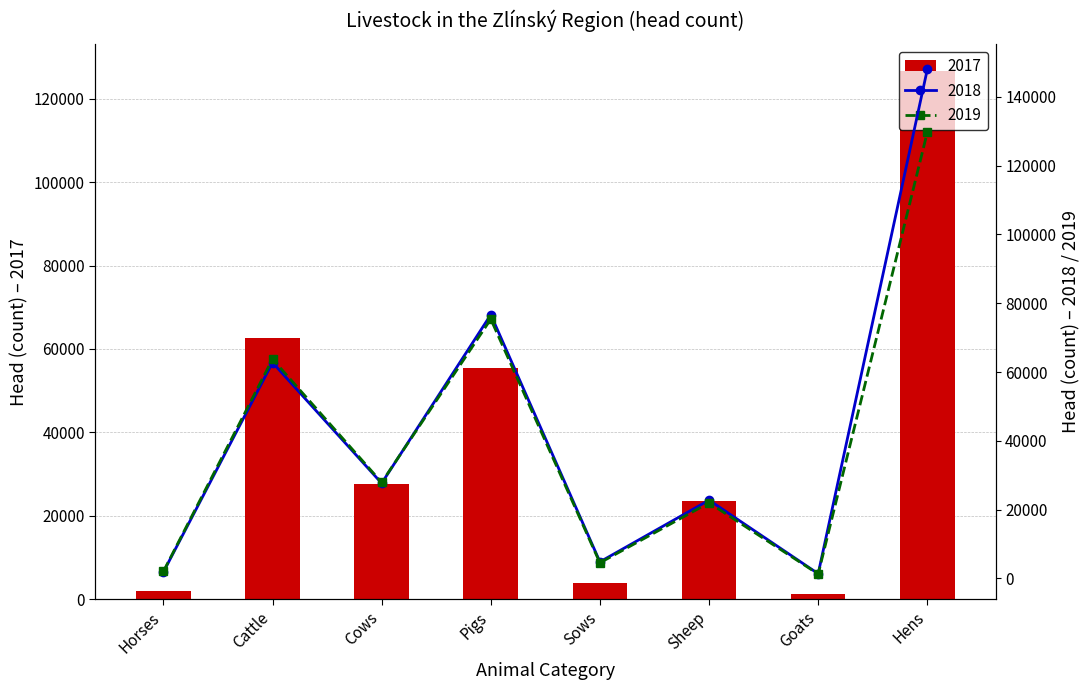

Rank the categories by 2018 value from highest to lowest.

Hens, Pigs, Cattle, Cows, Sheep, Sows, Horses, Goats